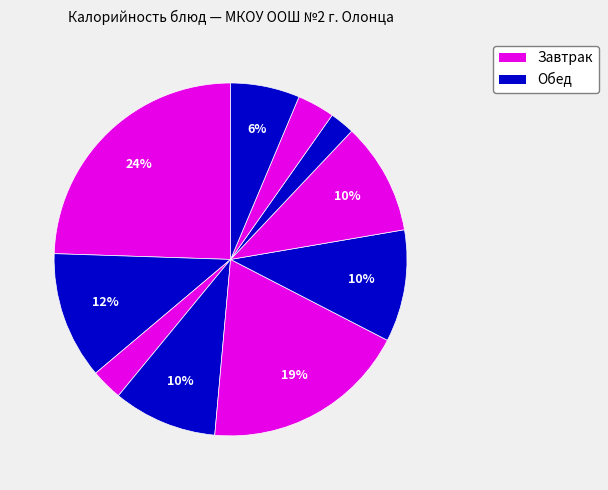

How many segments does this pie chart have?

10